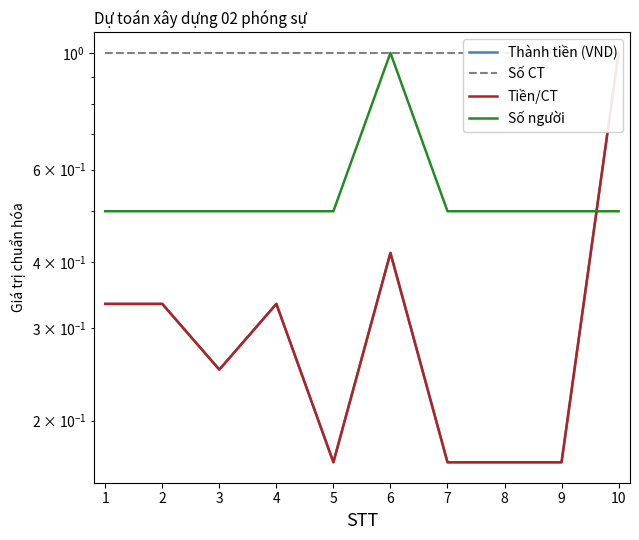

What is the value of the Số CT point at the 3rd from the left?

1.0